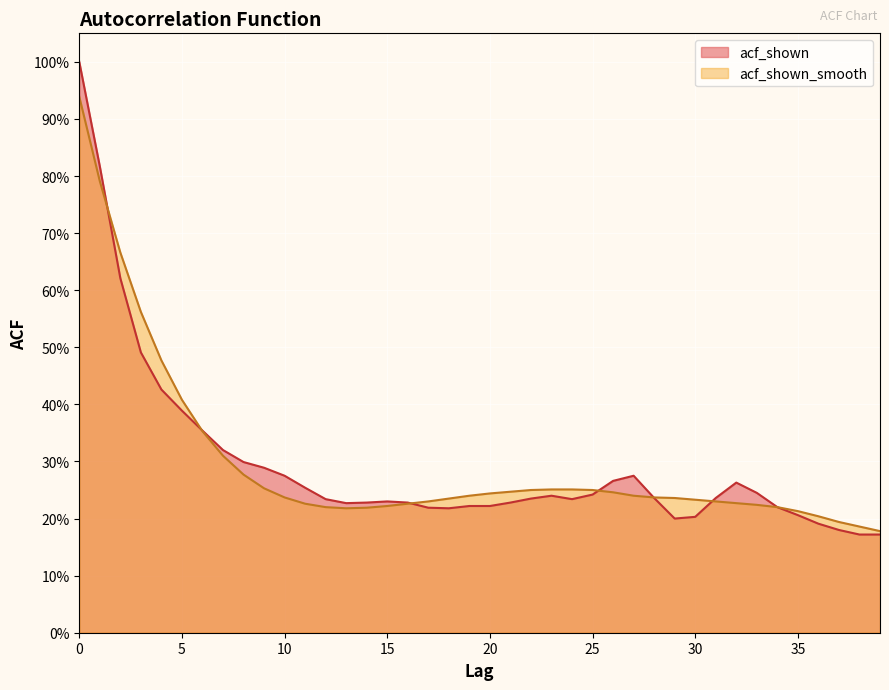

Reading left to right, extract all data points from this chart.

acf_shown: 0=1.0	1=0.8	2=0.6	3=0.5	4=0.4	5=0.4	6=0.4	7=0.3	8=0.3	9=0.3	10=0.3	11=0.3	12=0.2	13=0.2	14=0.2	15=0.2	16=0.2	17=0.2	18=0.2	19=0.2	20=0.2	21=0.2	22=0.2	23=0.2	24=0.2	25=0.2	26=0.3	27=0.3	28=0.2	29=0.2	30=0.2	31=0.2	32=0.3	33=0.2	34=0.2	35=0.2	36=0.2	37=0.2	38=0.2	39=0.2
acf_shown_smooth: 0=0.9	1=0.8	2=0.7	3=0.6	4=0.5	5=0.4	6=0.4	7=0.3	8=0.3	9=0.3	10=0.2	11=0.2	12=0.2	13=0.2	14=0.2	15=0.2	16=0.2	17=0.2	18=0.2	19=0.2	20=0.2	21=0.2	22=0.2	23=0.3	24=0.3	25=0.2	26=0.2	27=0.2	28=0.2	29=0.2	30=0.2	31=0.2	32=0.2	33=0.2	34=0.2	35=0.2	36=0.2	37=0.2	38=0.2	39=0.2